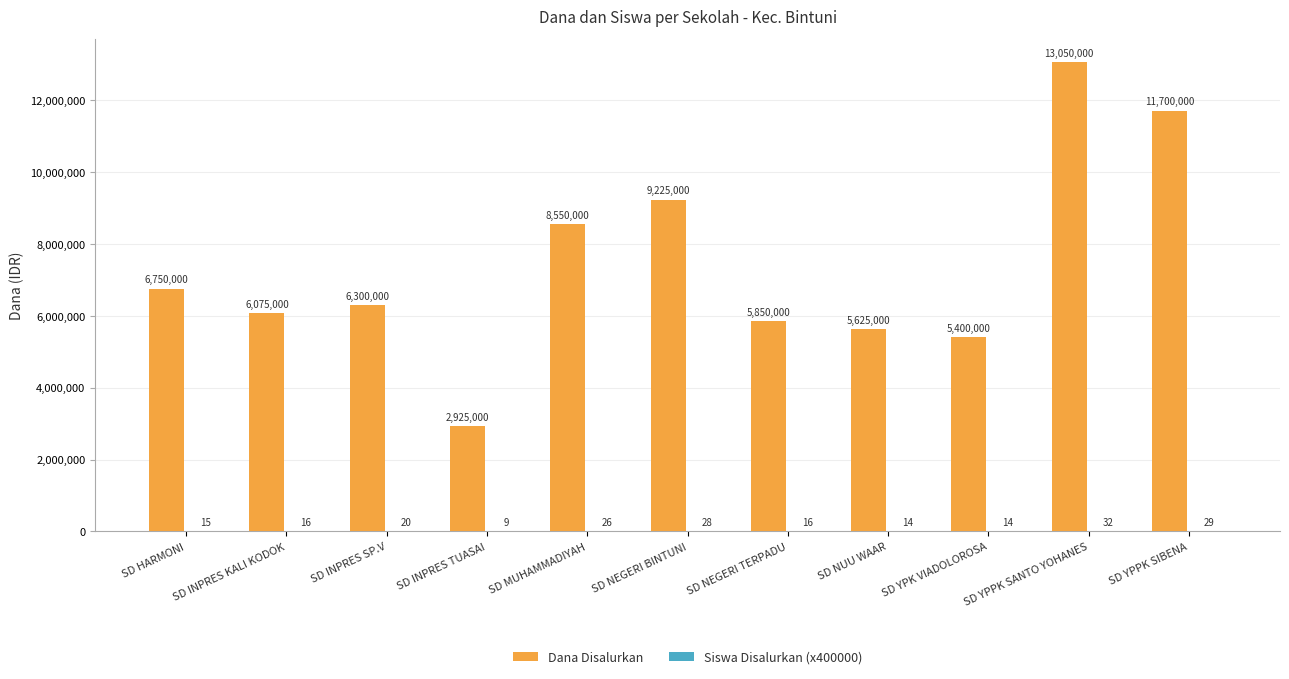

At which label is Dana Disalurkan closest to 7987500?

SD MUHAMMADIYAH